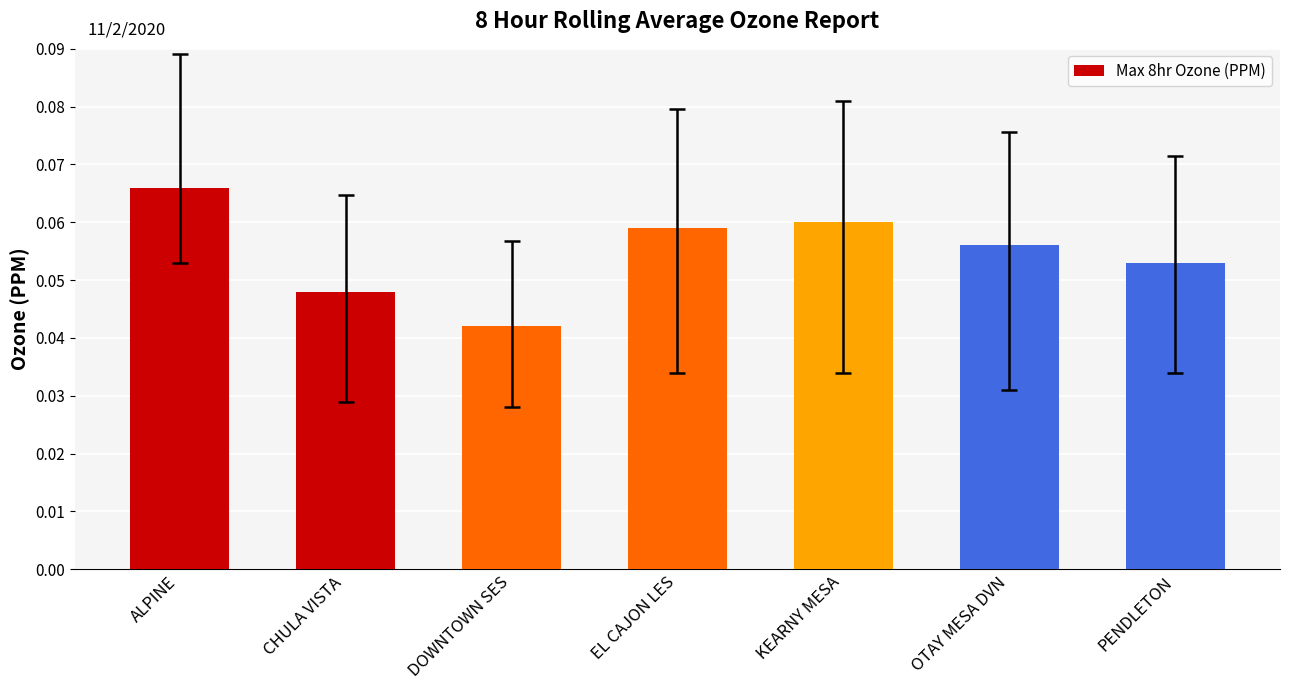

Which label corresponds to the smallest value in the chart?

DOWNTOWN SES